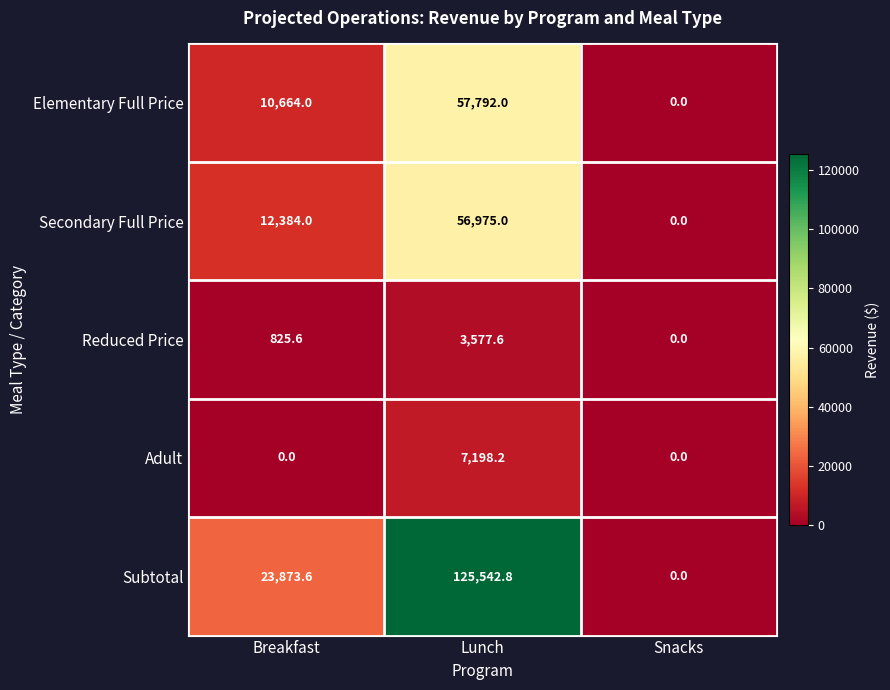

Where is Reduced Price nearest to the value 1788?

Breakfast